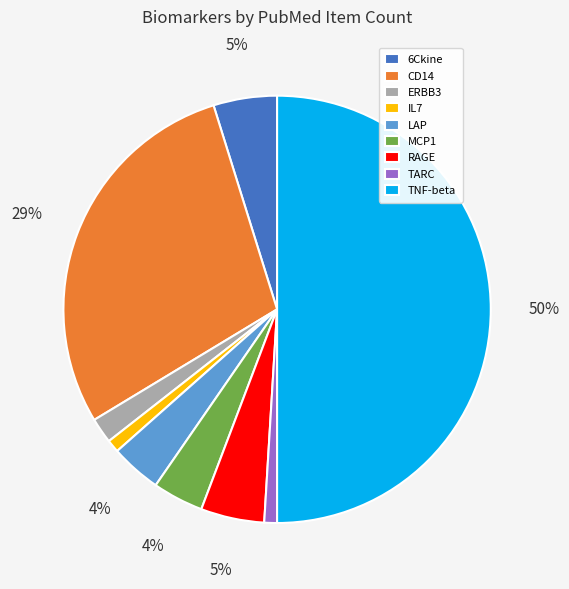

Count the number of slices in the pie.

9